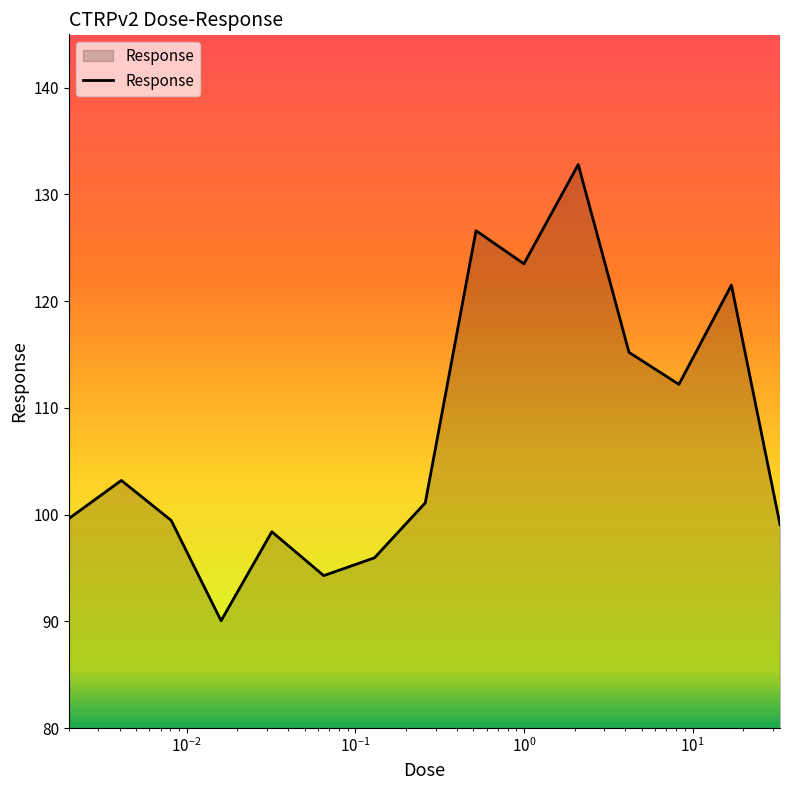

What is the maximum value shown in the chart?

132.8